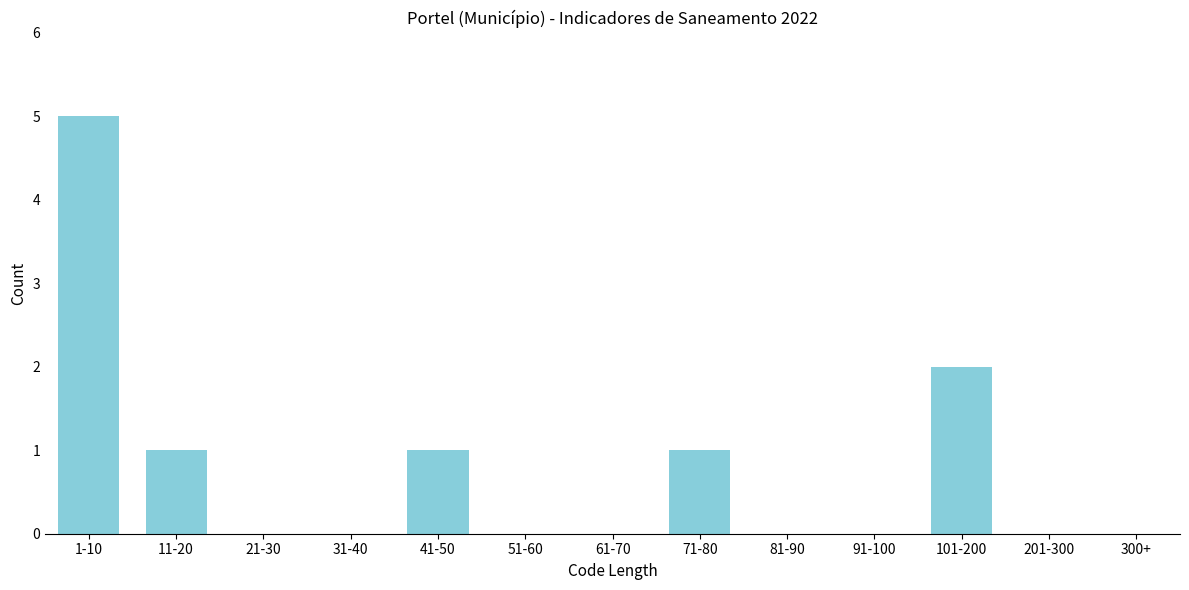

Reading left to right, list all the values displayed in this chart.

1-10=5	11-20=1	21-30=0	31-40=0	41-50=1	51-60=0	61-70=0	71-80=1	81-90=0	91-100=0	101-200=2	201-300=0